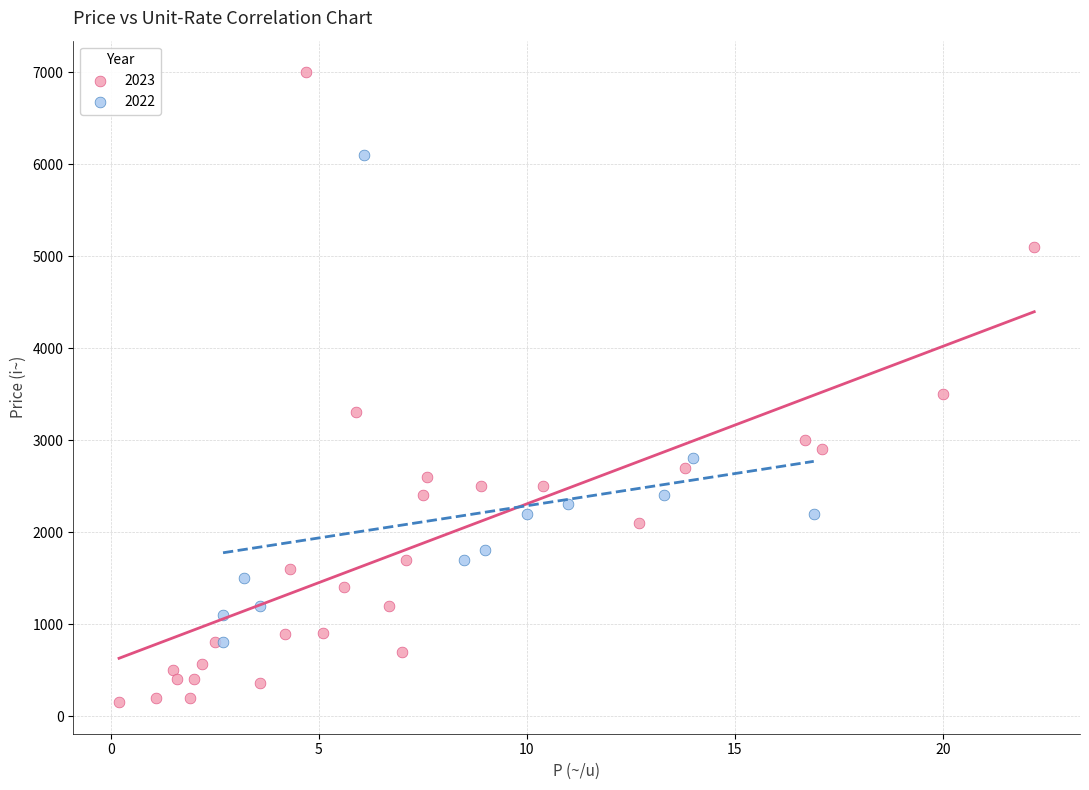

What are all the series names shown in the legend?

2023, 2022